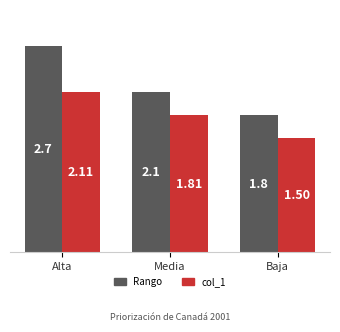

What is the sum of the Rango values at Alta and Media?

4.8